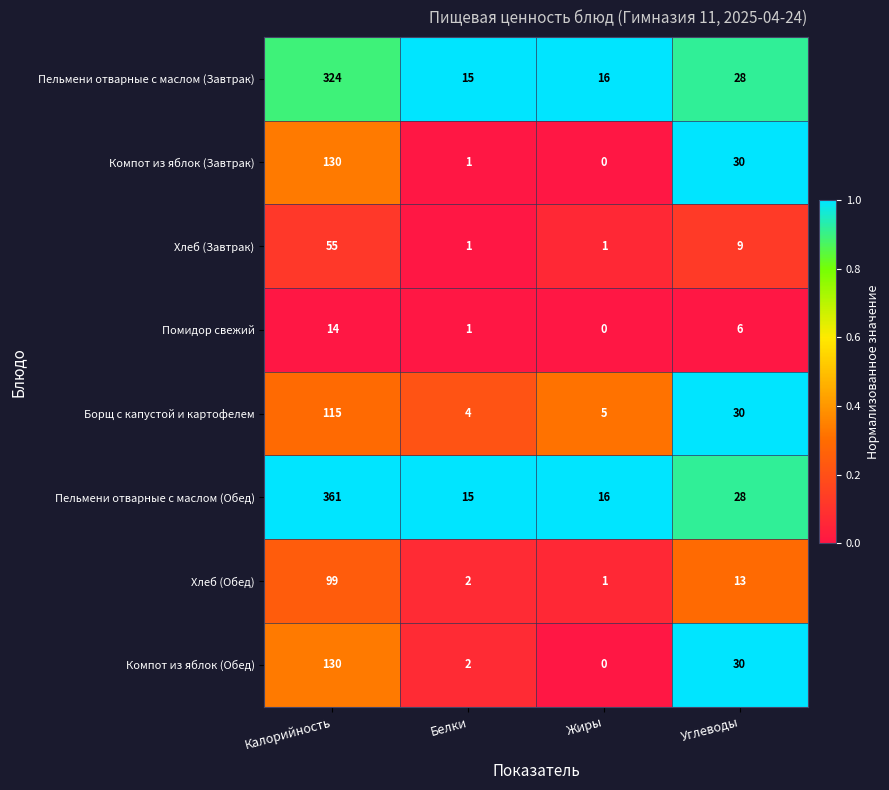

At which category is the sum across all series the highest?

Калорийность